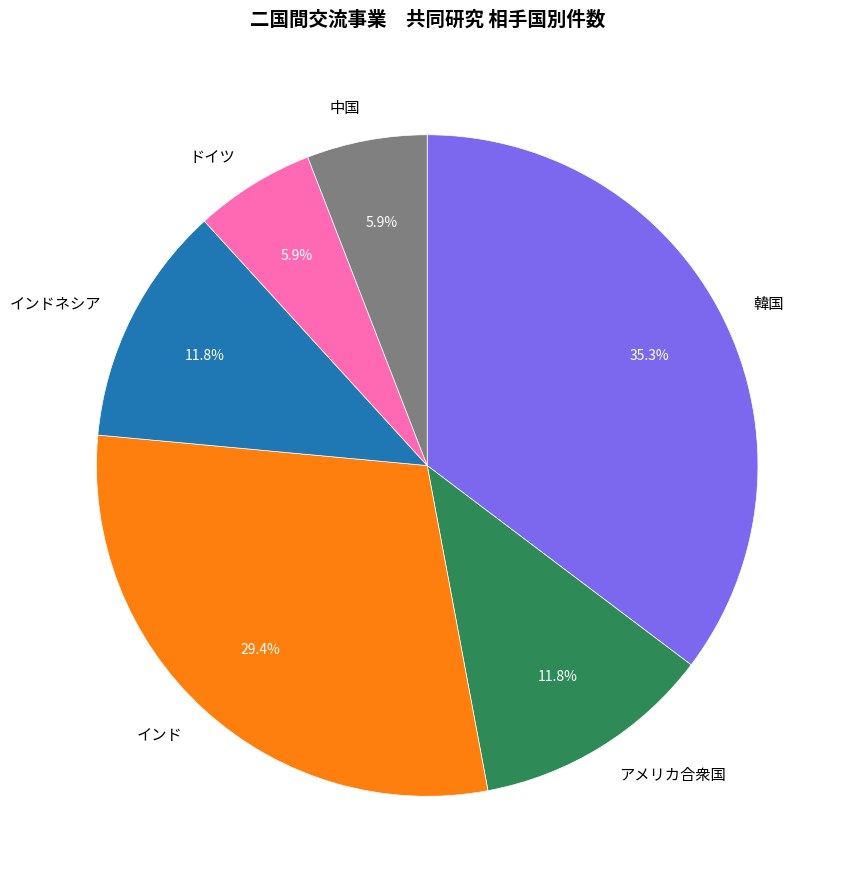

Which has a higher value, アメリカ合衆国 or ドイツ?

アメリカ合衆国